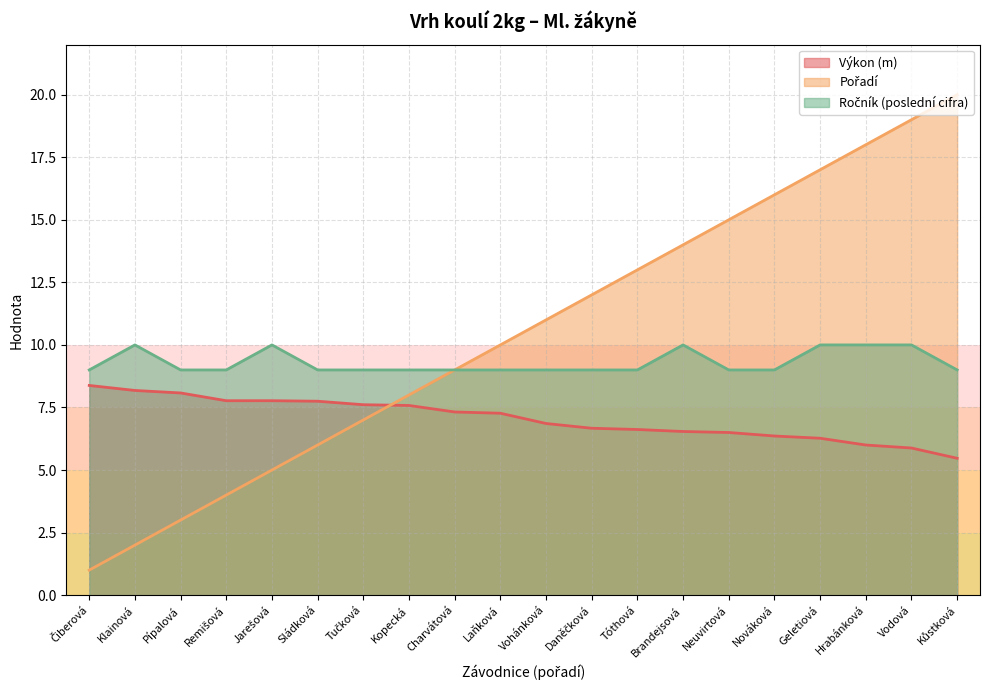

True or false: Výkon has a value of 11.7 at Vohánková.

False